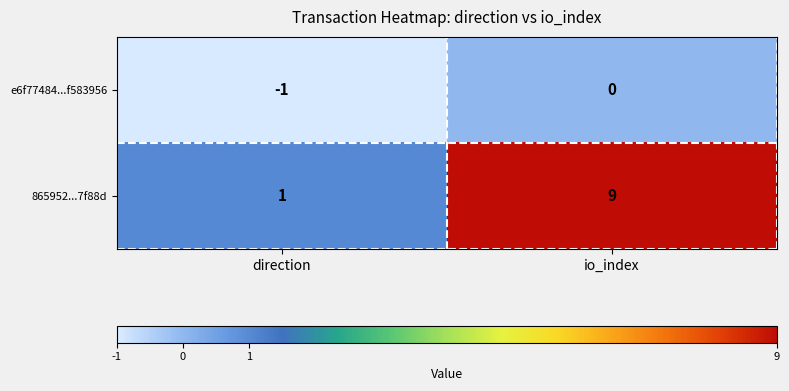

How many distinct data groups are displayed?

2